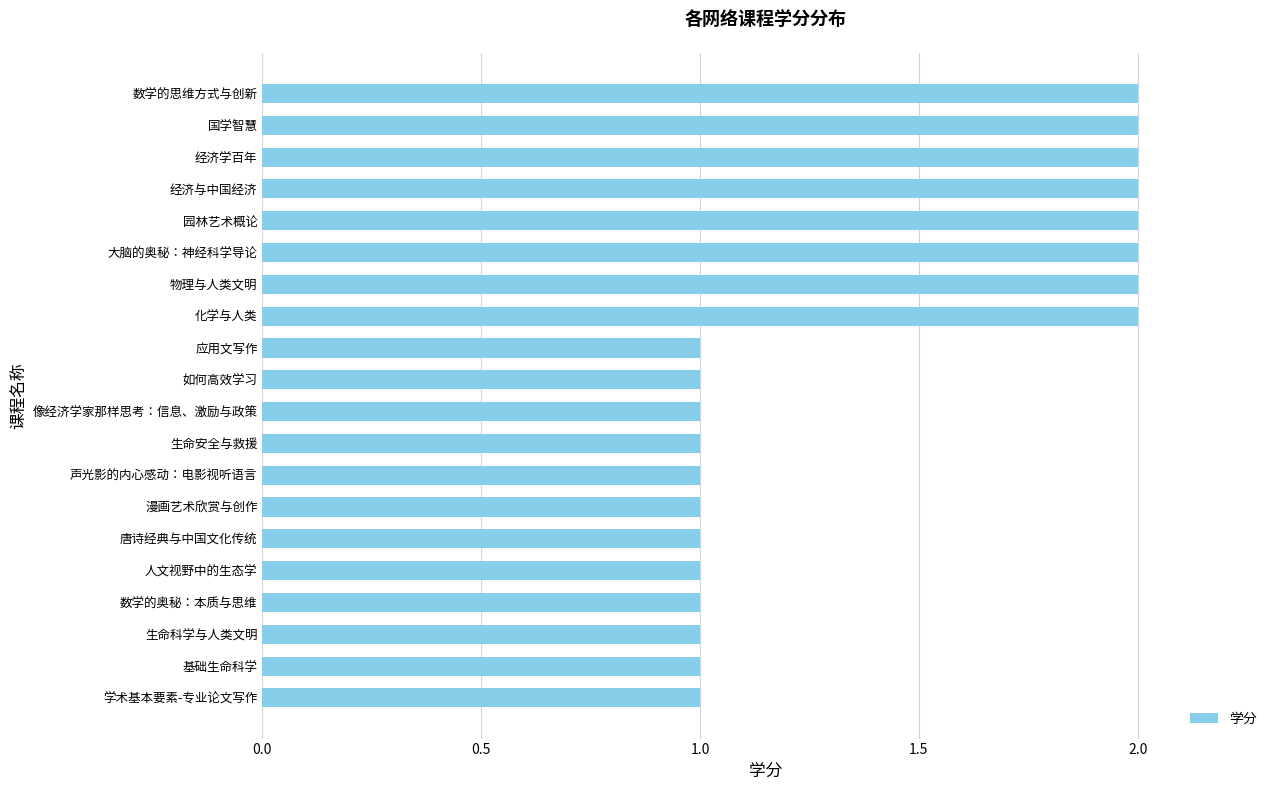

Count the number of categories in the chart.

20